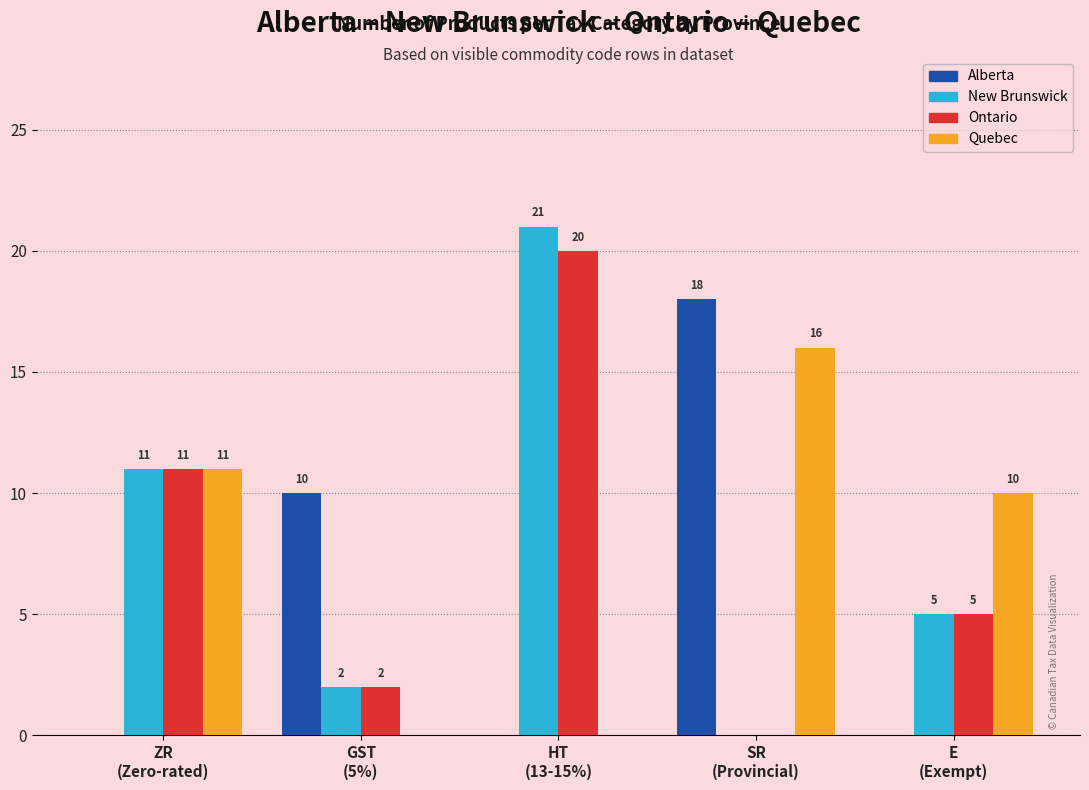

What is the sum of all Alberta values?

28